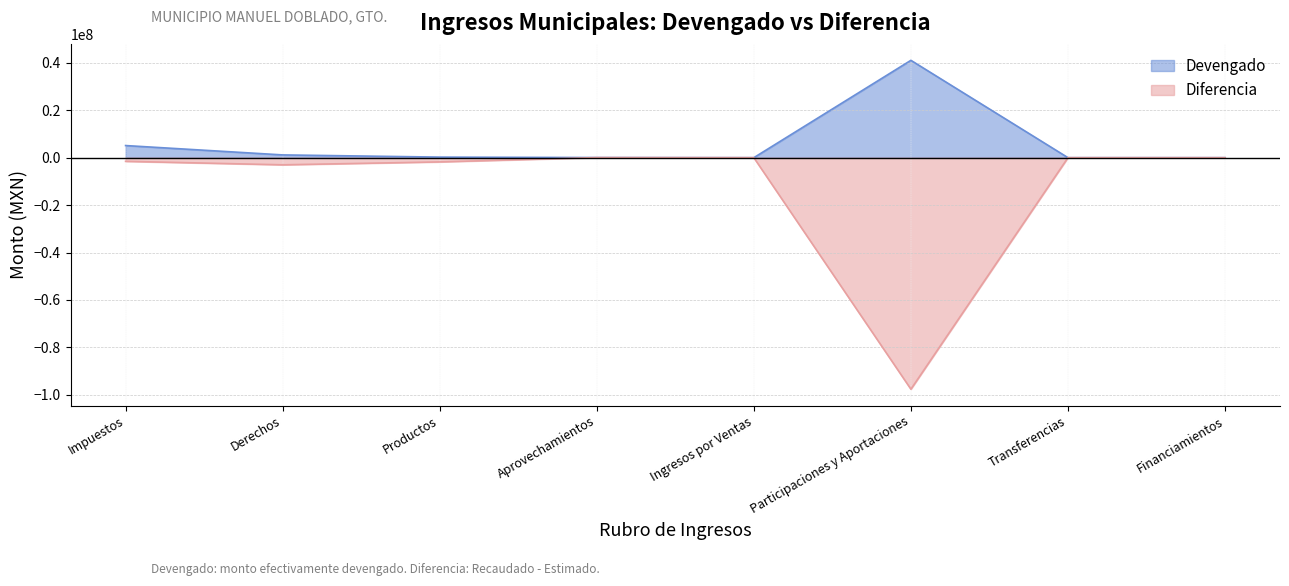

True or false: Diferencia and Devengado cross at least once.

False